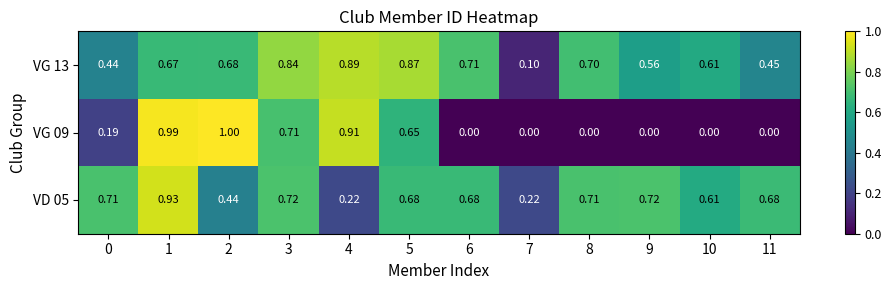

Is the value of VG 13 at 3 greater than the value of VD 05 at 5?

Yes